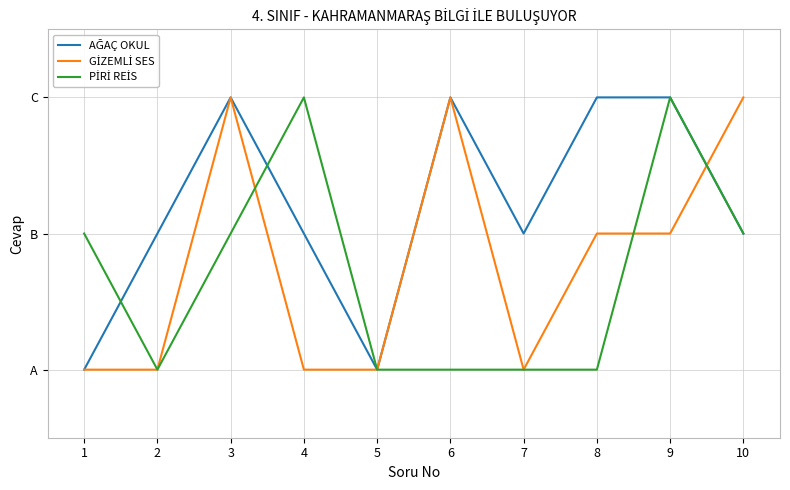

Is this an area chart (filled region under the line)?

No